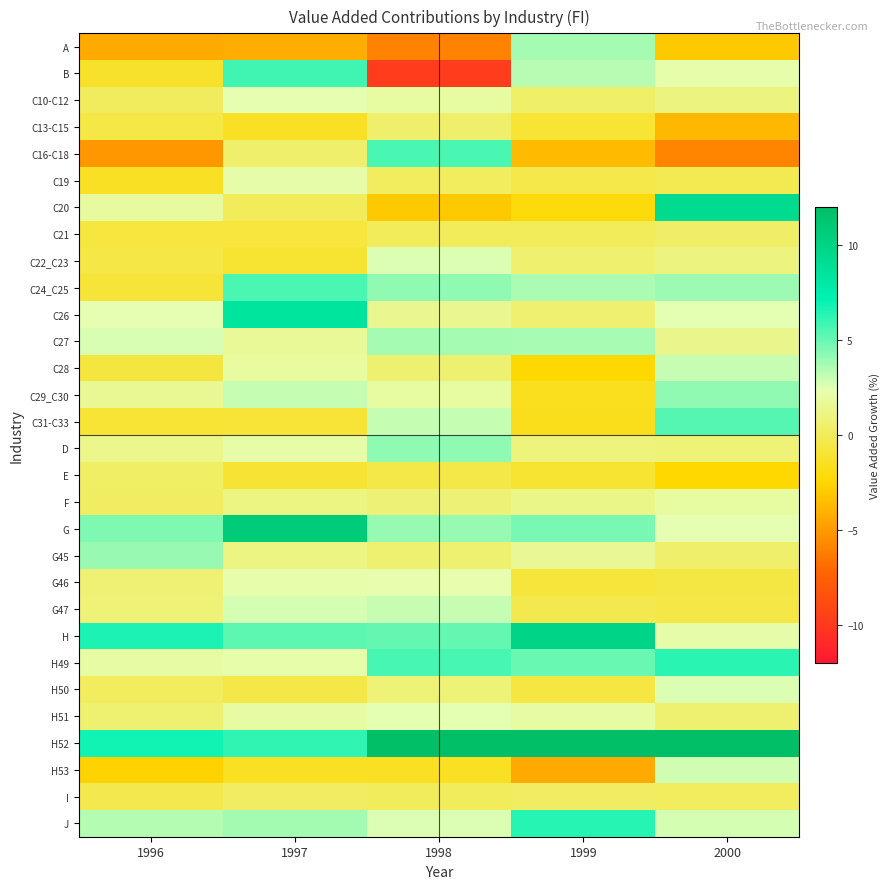

Which series changed the most between 1997 and 1998?

B